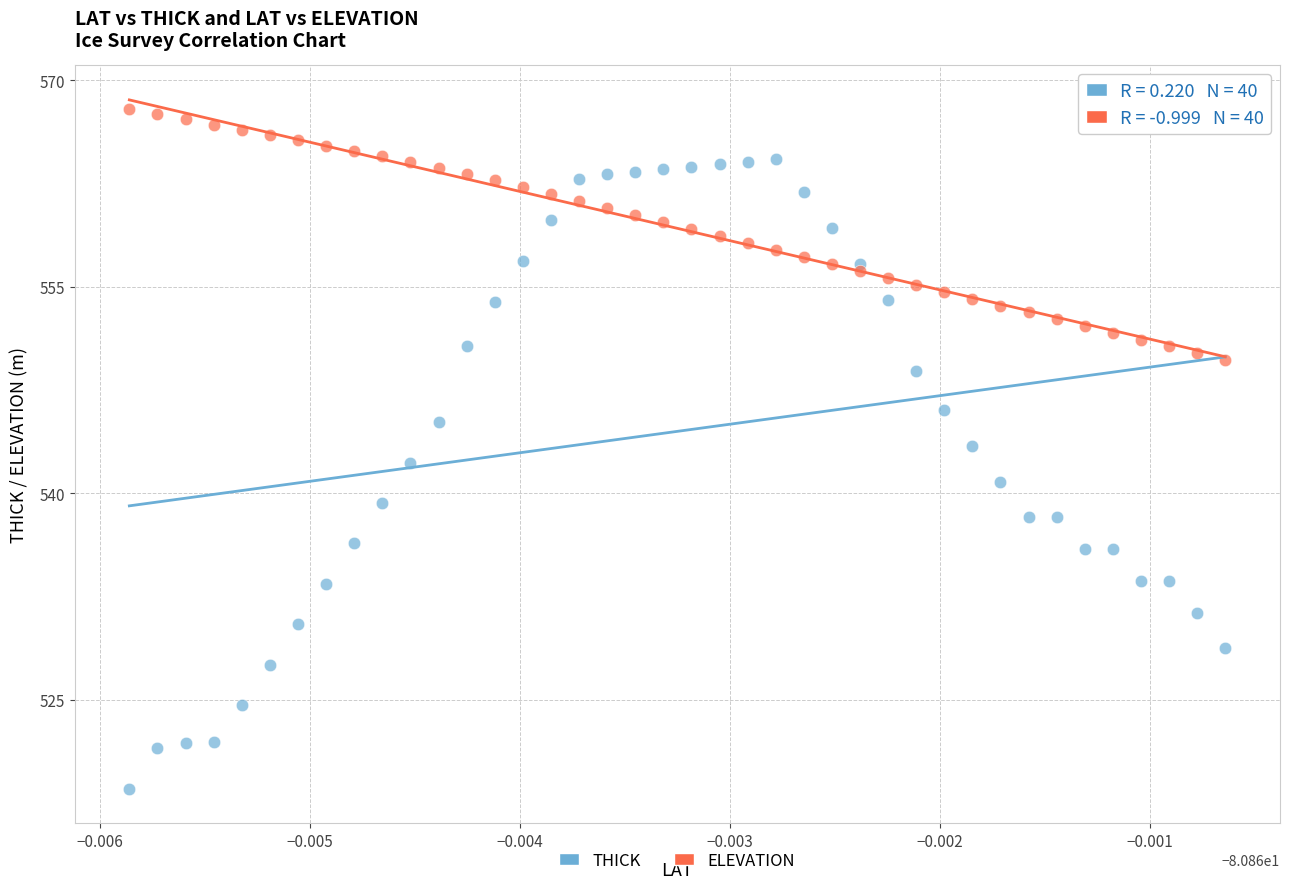

Which series contains the lowest Y value?

THICK